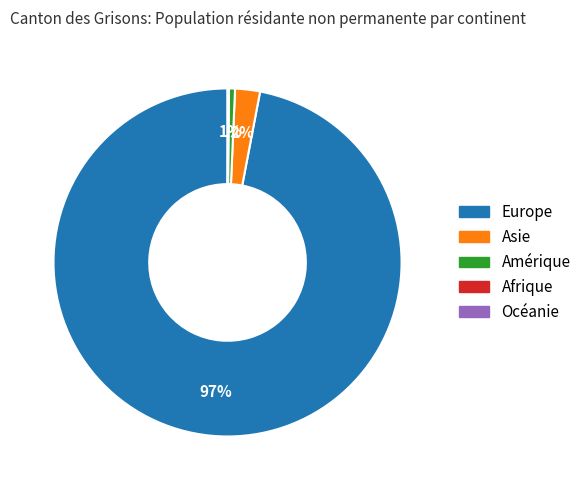

What is the largest slice in the pie chart?

Europe